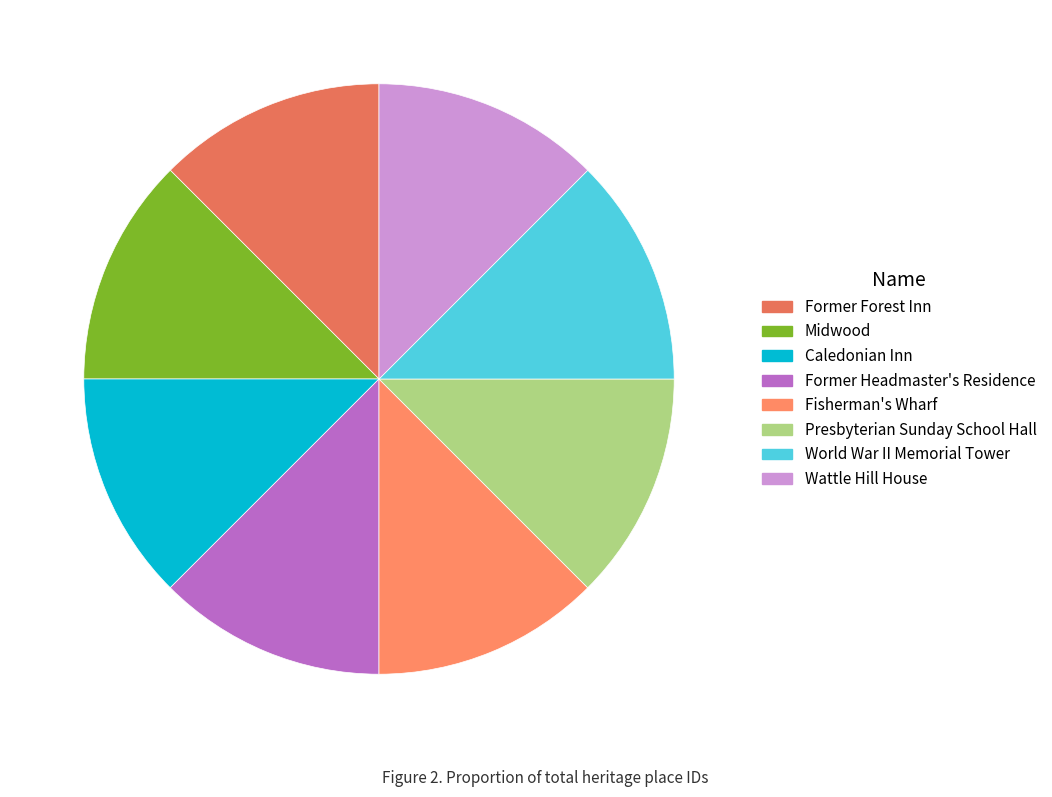

Which slice is the largest?

Wattle Hill House